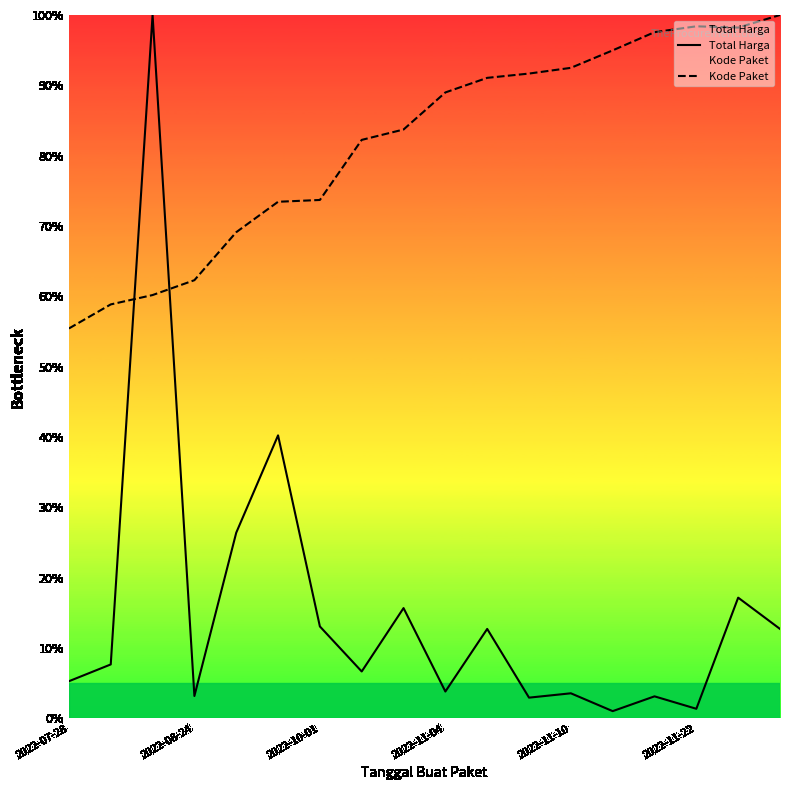

What value does the Kode Paket series have at 14?

97.6